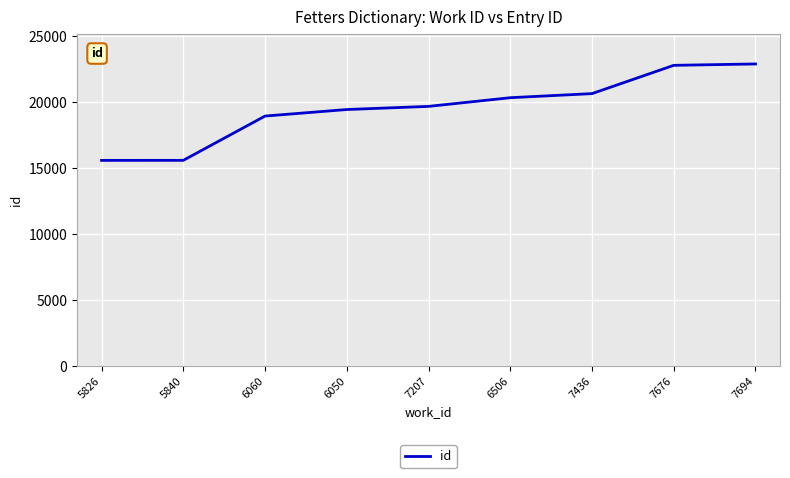

What is the change in value from 6050 to 7676?

+3350